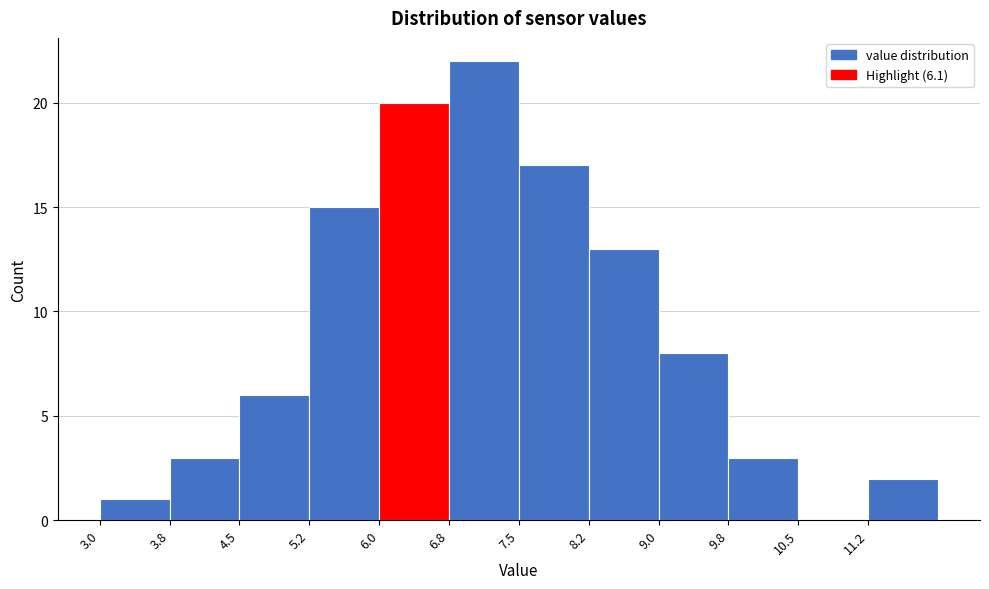

Over which range of the x-axis is the bar tallest?

6.75 to 7.50